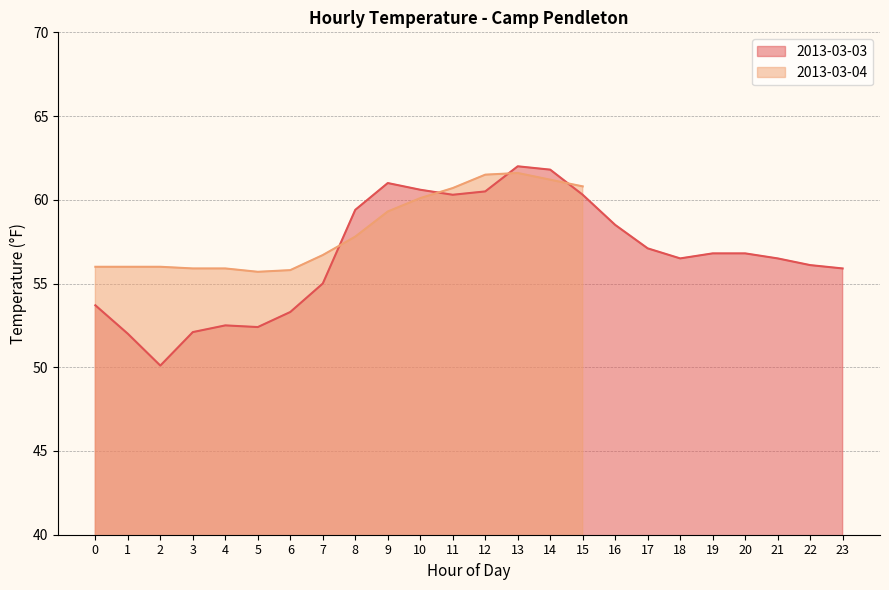

Rank the categories by value from highest to lowest.

13, 14, 9, 10, 12, 11, 15, 8, 16, 17, 19, 20, 18, 21, 22, 23, 7, 0, 6, 4, 5, 3, 1, 2